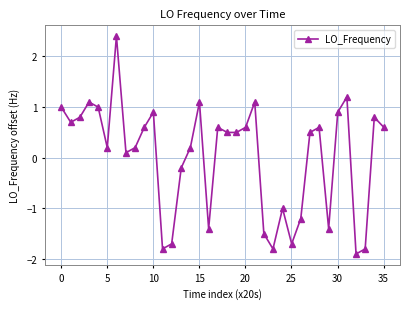

What is the difference between the maximum and minimum values?

4.3